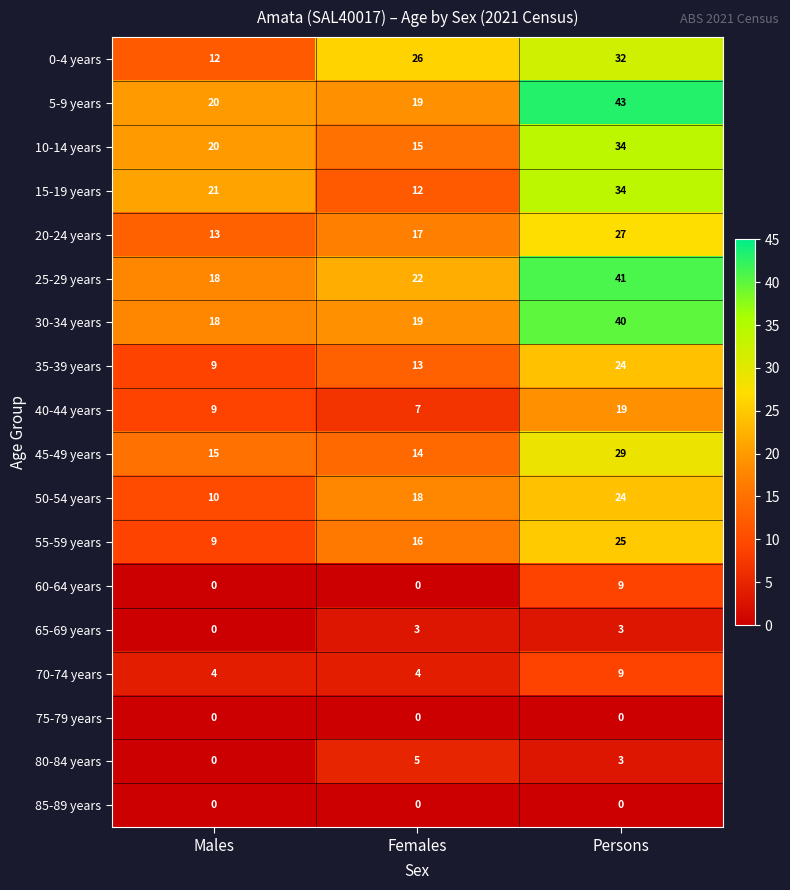

What is the total value across all series at Males?

178